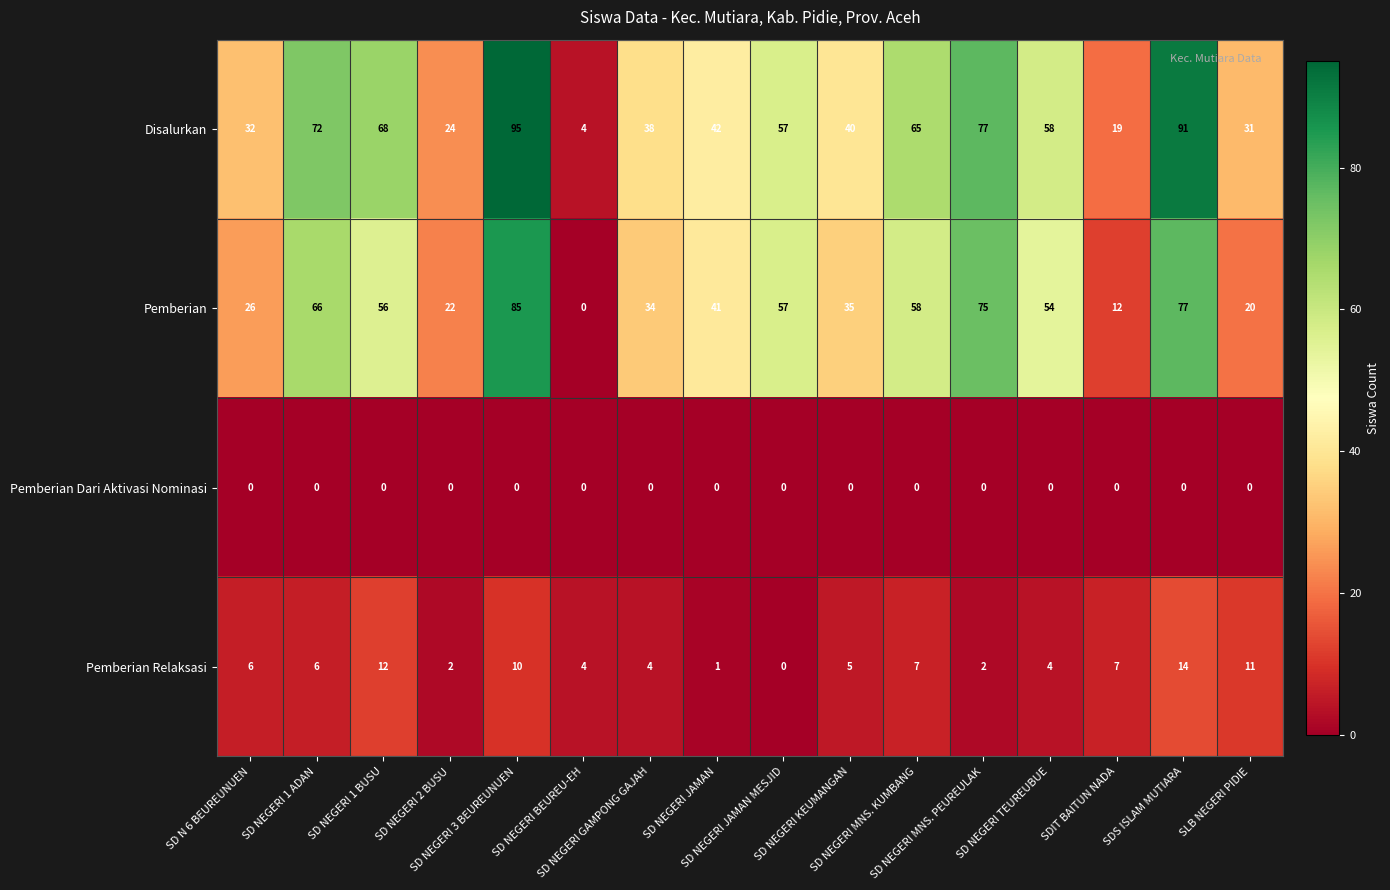

How many series are shown in this chart?

4